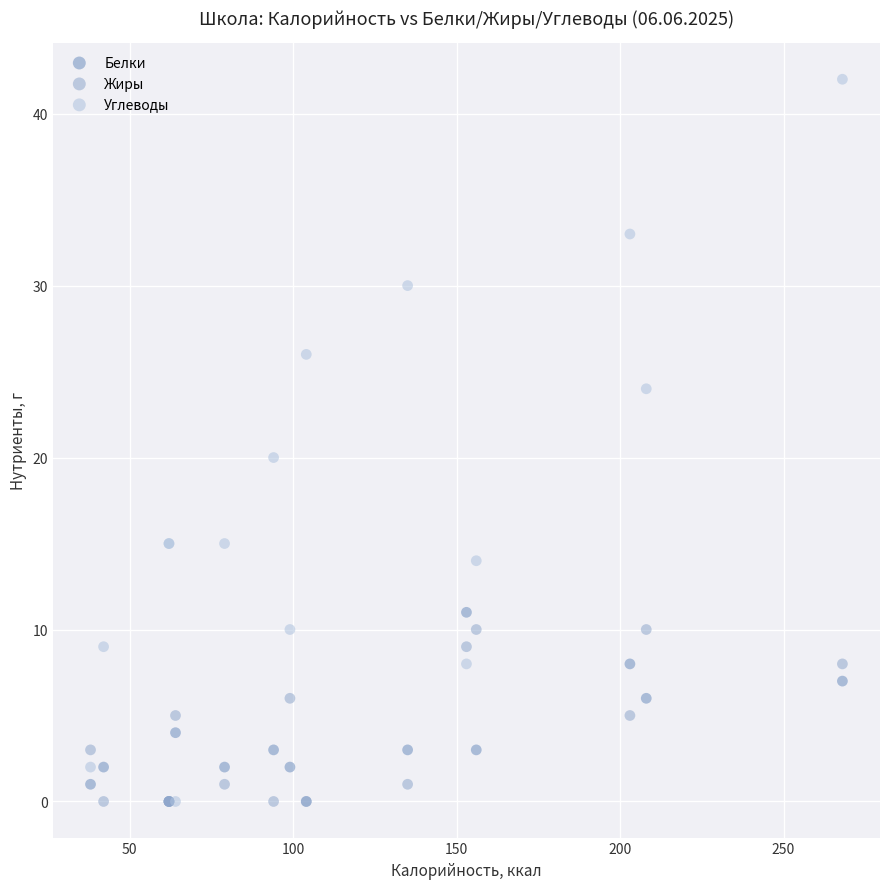

In the Углеводы series, what Y value is closest to 21?

20